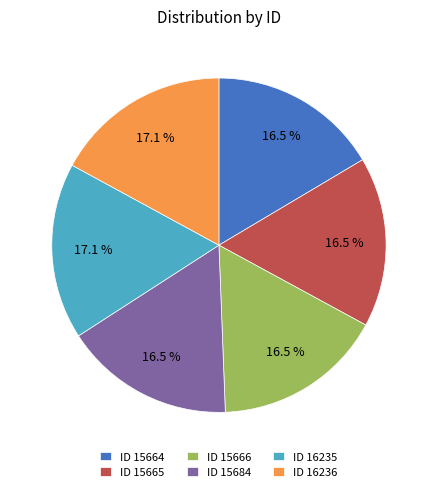

Does ID 16236 account for over 50% of the chart?

No